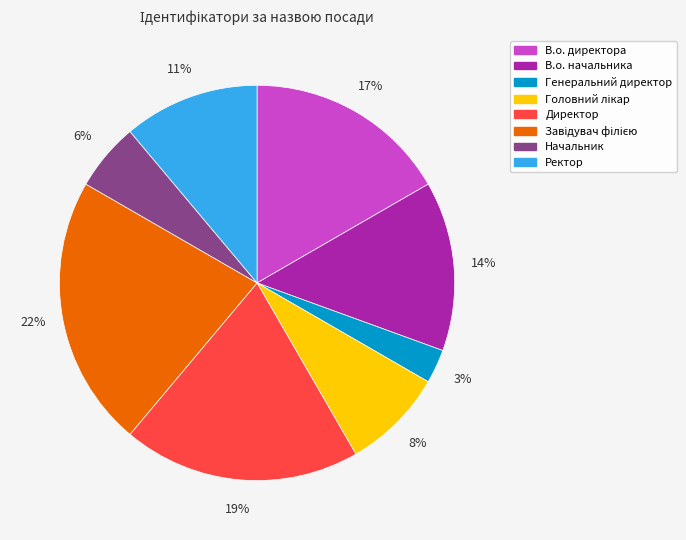

The В.о. директора slice represents 3% of the pie. True or false?

False